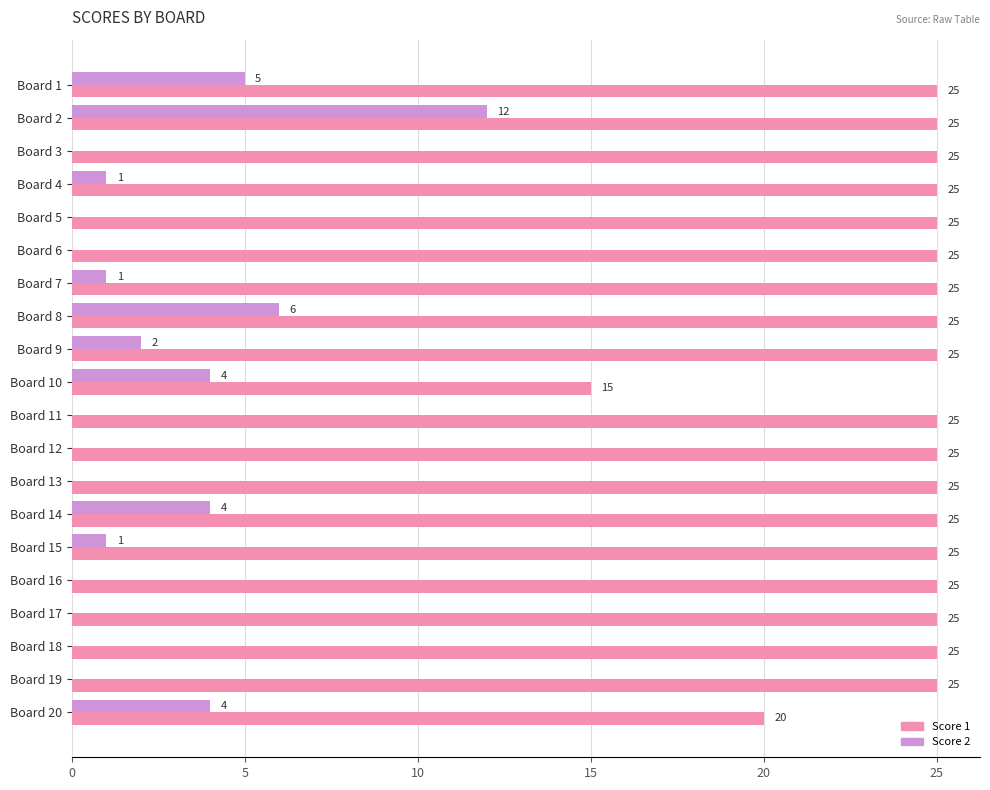

At which category is the sum across all series the highest?

Board 2